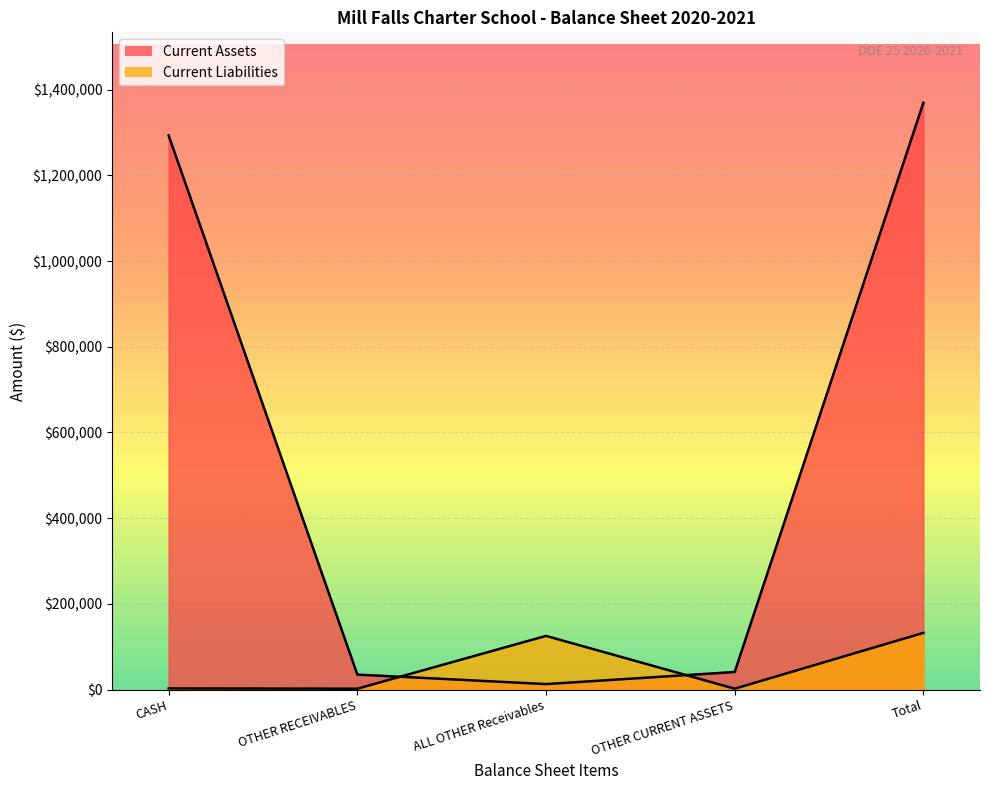

What is the value of the Current Liabilities point at the 2nd from the left?

2151.3